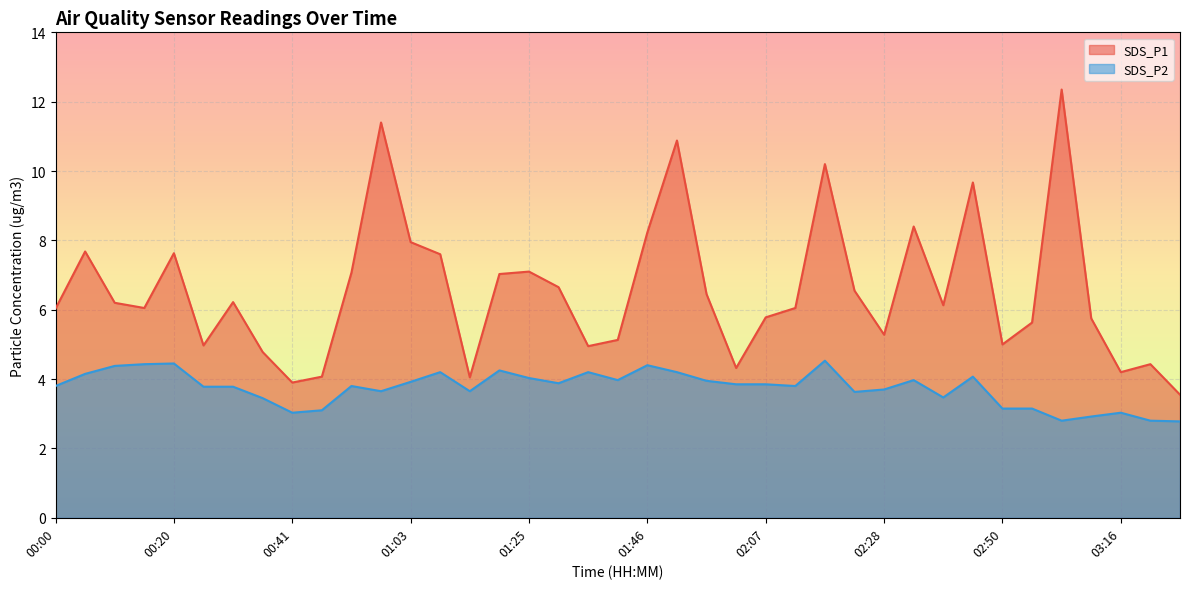

What is the maximum value for SDS_P1?

12.3